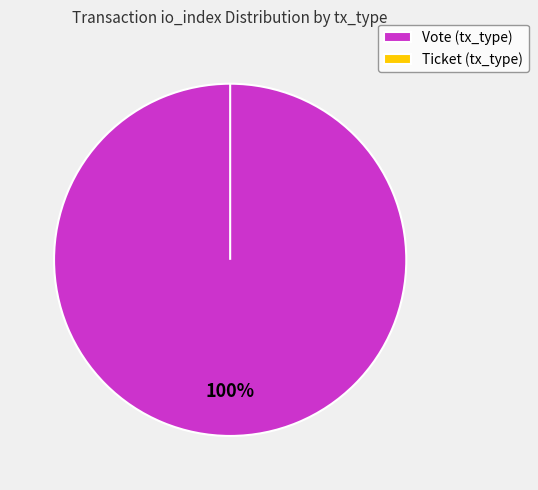

Which slice is the largest?

Vote (tx_type)